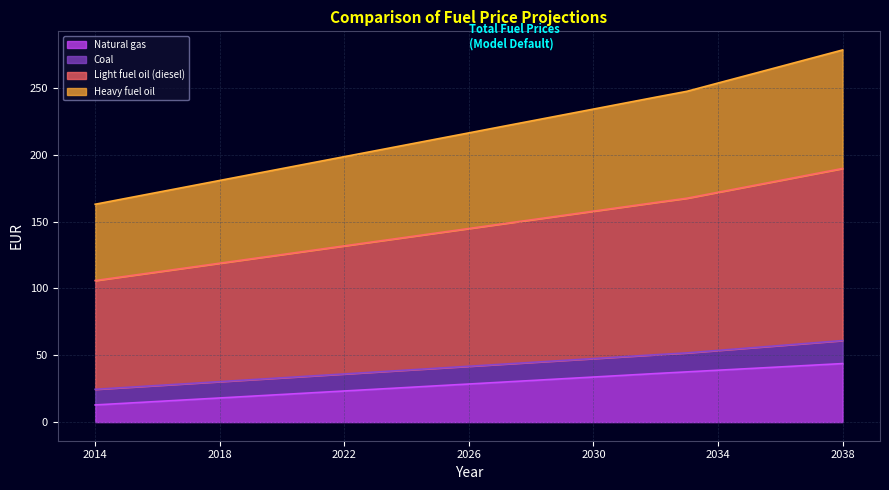

Does the chart display data point markers on the line(s)?

No